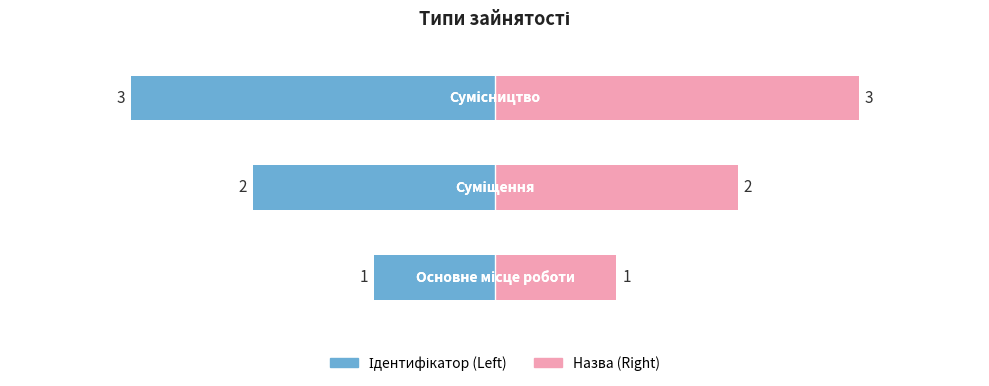

Between 1 and 2, which series saw the biggest shift?

Ідентифікатор (left)